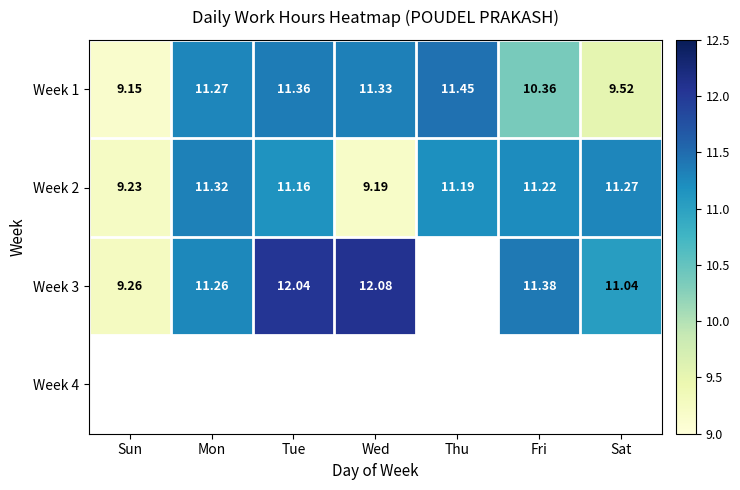

At which label does Week 2 reach its minimum?

Wed